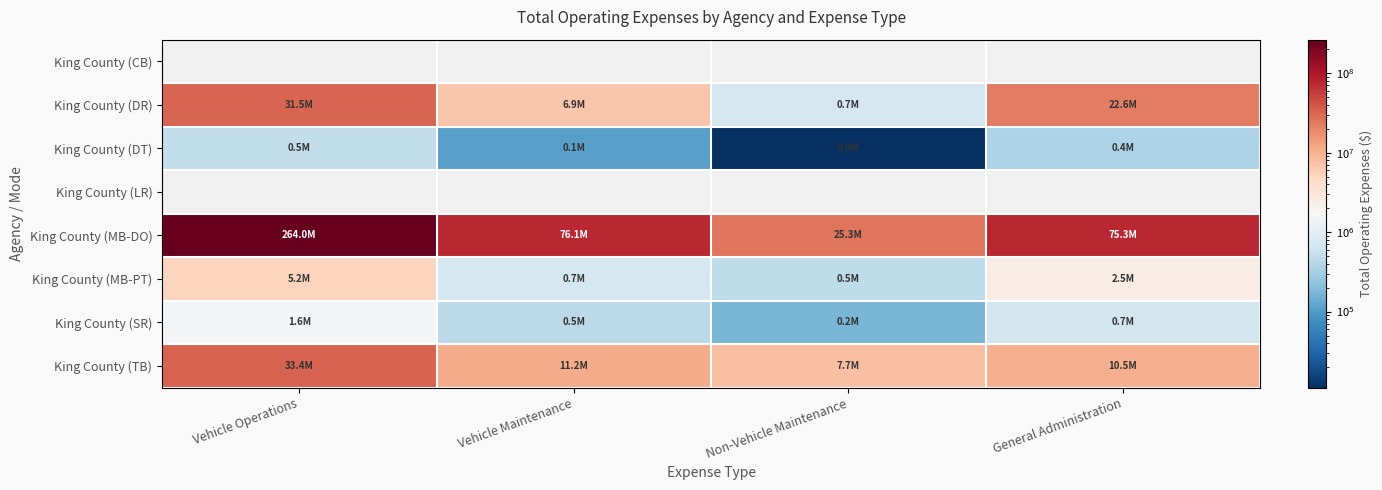

Is it true that King County (DT) equals 22590.0 at Vehicle Maintenance?

False